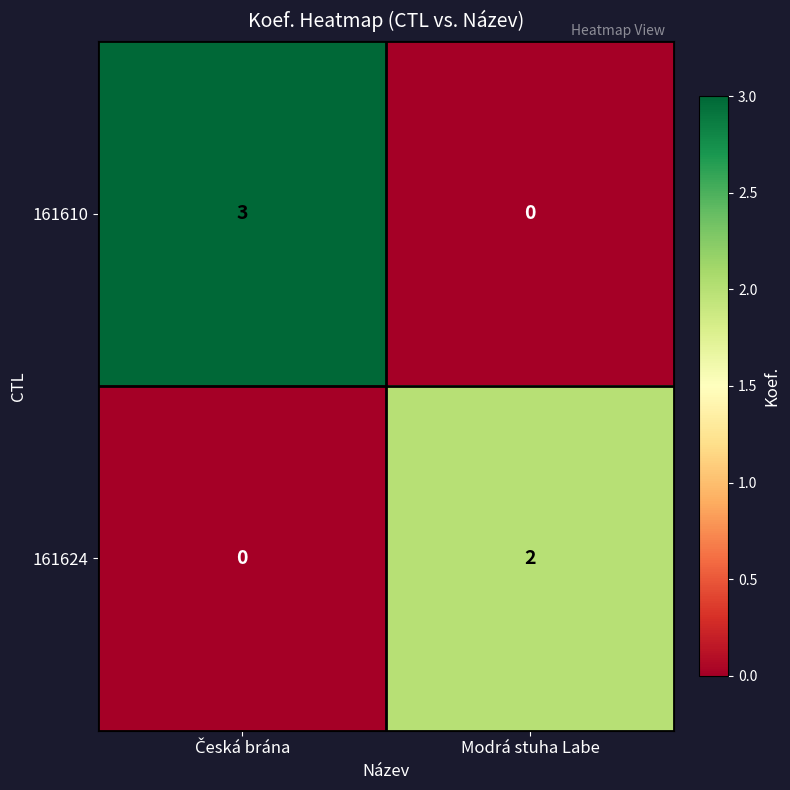

List the series in order of their overall mean, lowest first.

161624, 161610